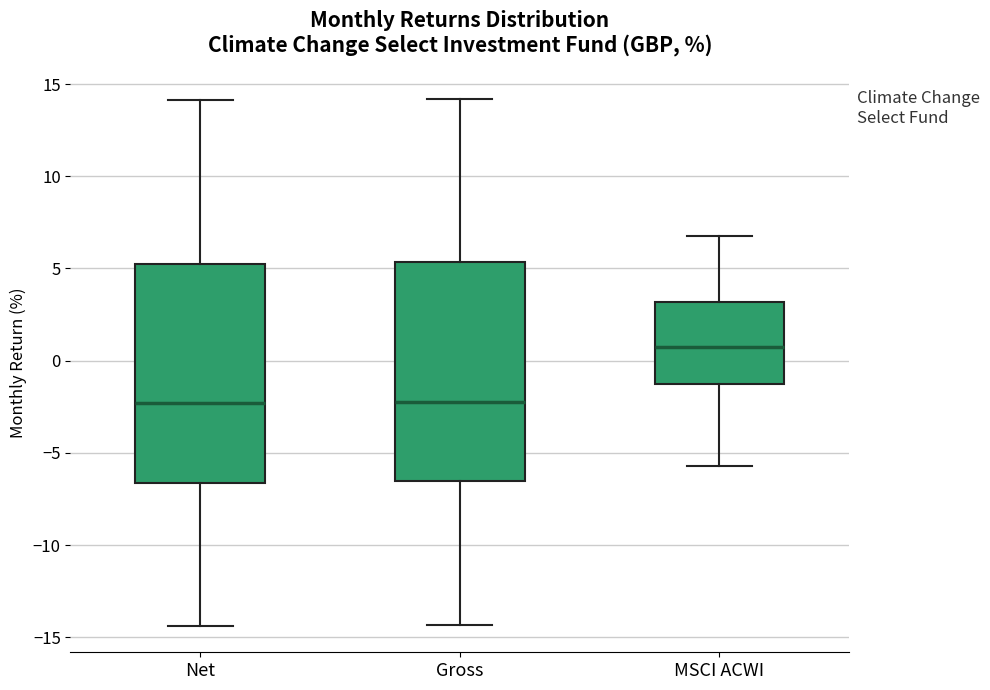

Where does the median line of the box for MSCI ACWI sit on the y-axis? The values are not printed on the chart, so give them approximately, as read against the axis.

0.5